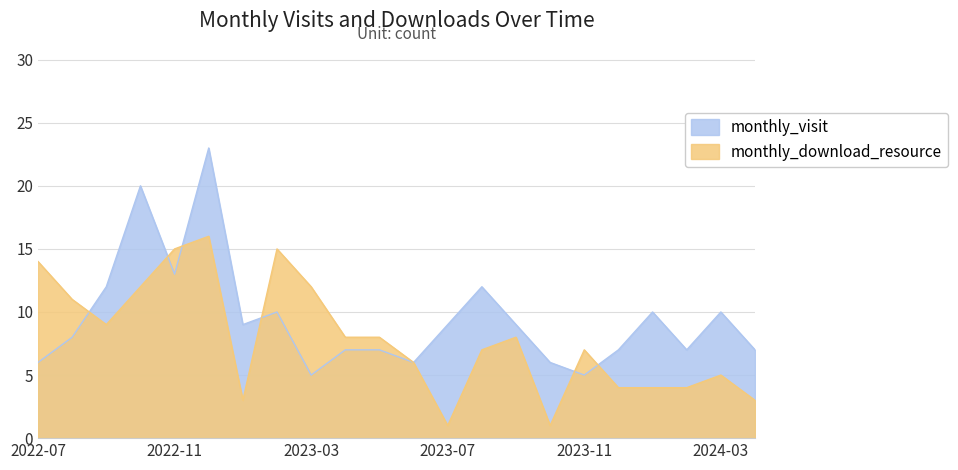

True or false: monthly_download_resource has more than 0 points higher than both neighbors.

True